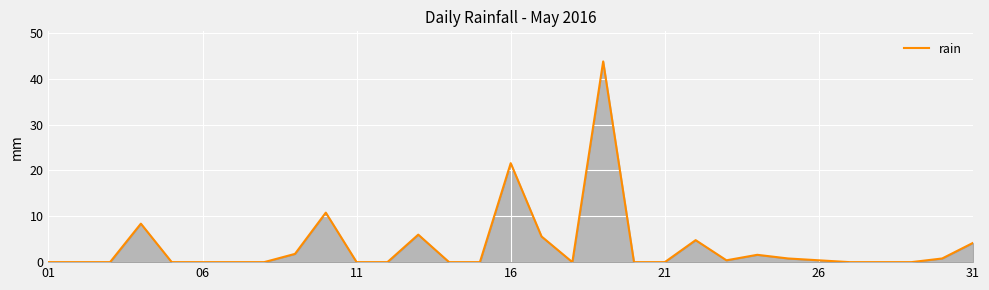

What is the difference between the maximum and minimum values?

43.8